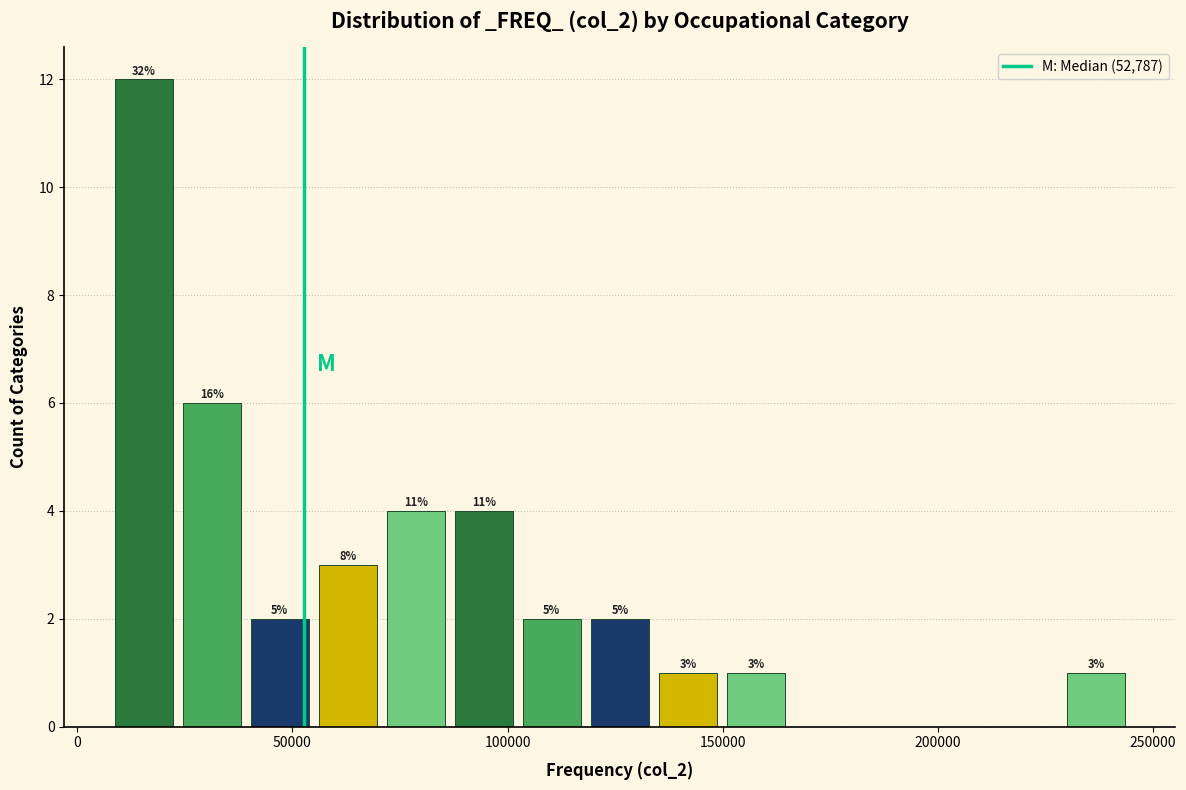

Around what value on the x-axis is the tallest bar? Give the approximate position of its centre, as read against the axis.

15000